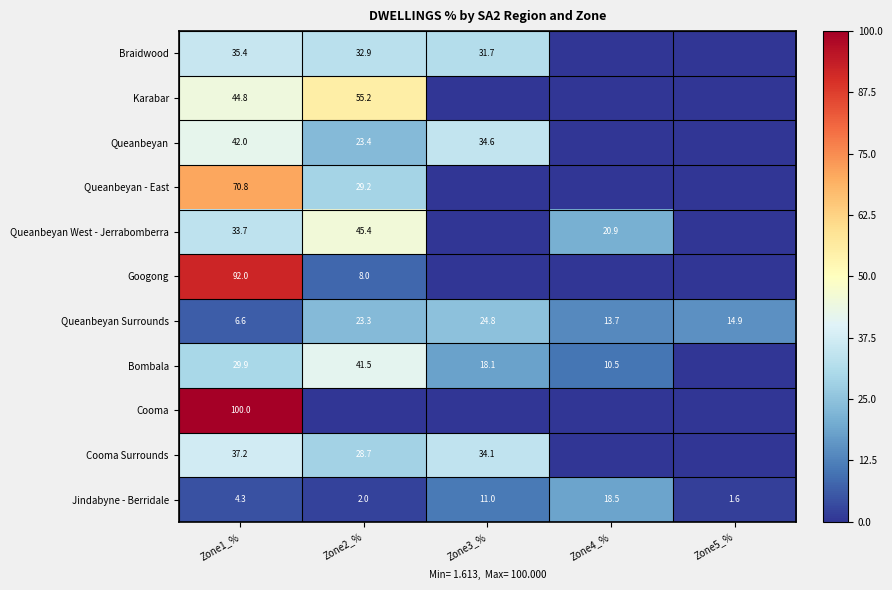

At how many categories does at least one series exceed 32?

3